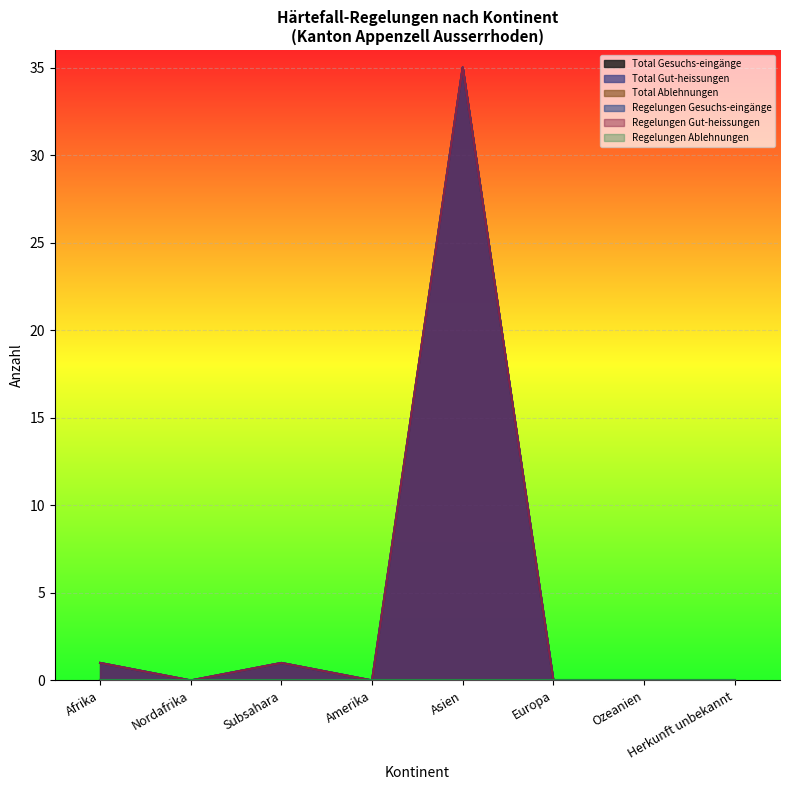

What is the value of the Regelungen Gesuchs-eingänge point at the 1st from the left?

1